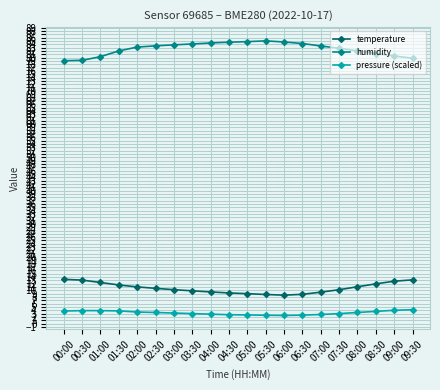

Does the chart display data point markers on the line(s)?

Yes